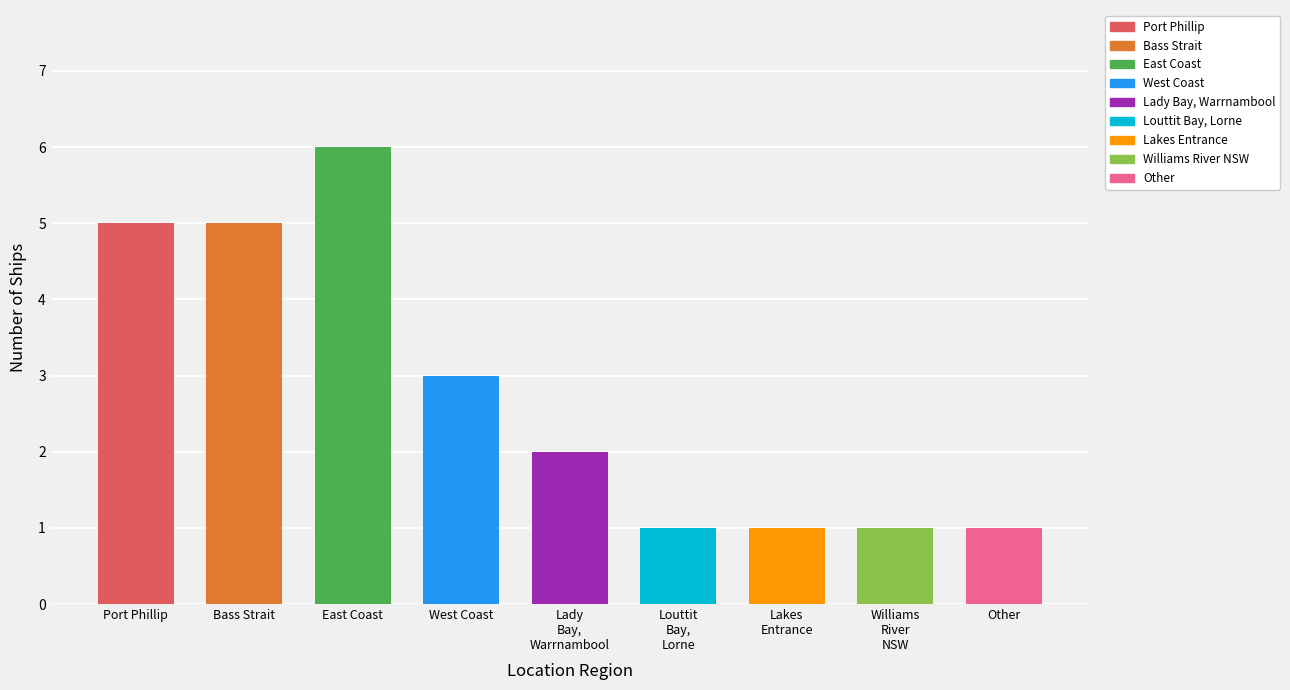

Where is the data nearest to the value 3?

West Coast